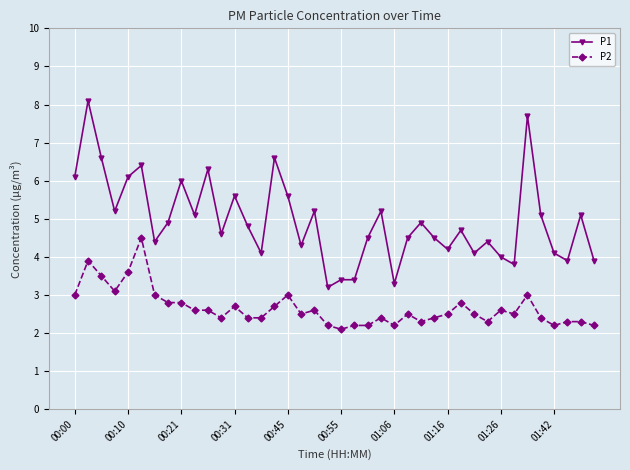

What is the maximum value shown in the chart?

8.1